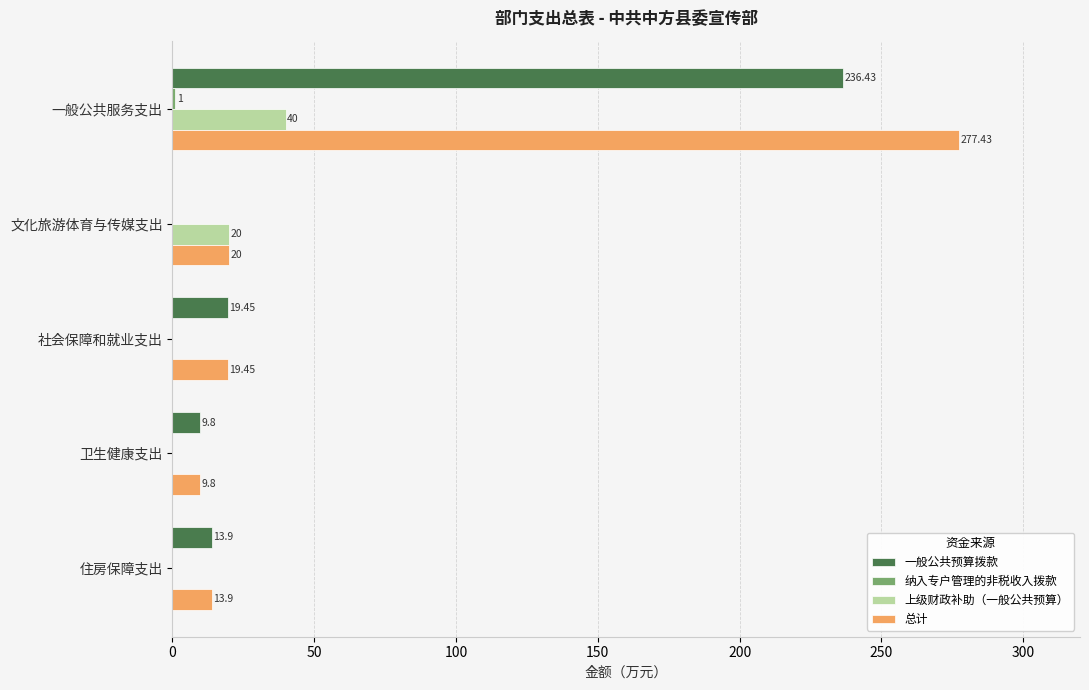

At which label does 一般公共预算拨款 reach its peak?

一般公共服务支出